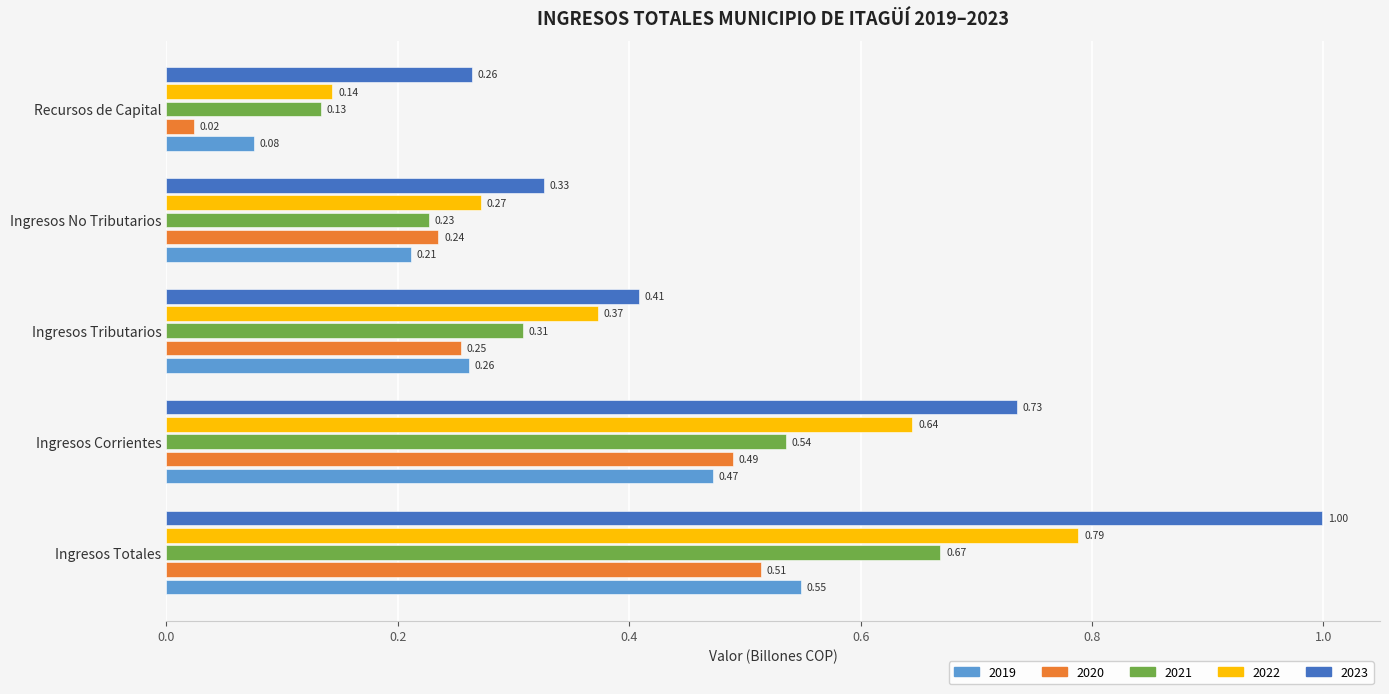

What is the total value across all series at Ingresos Corrientes?

2.9